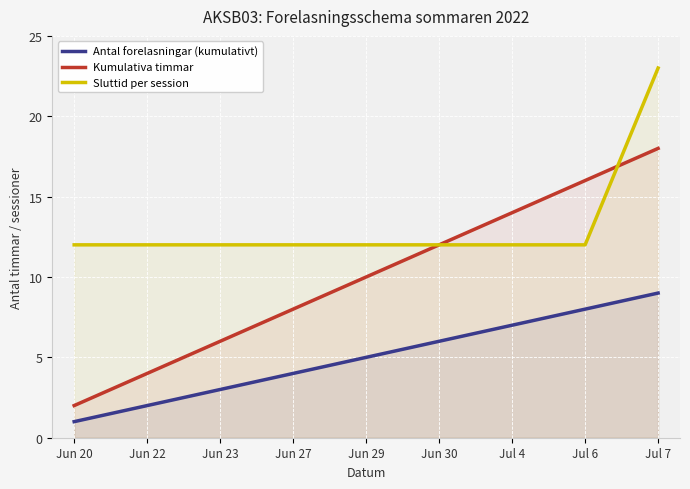

The value of Antal forelasningar (kumulativt) at Jun 20 is 1. True or false?

True